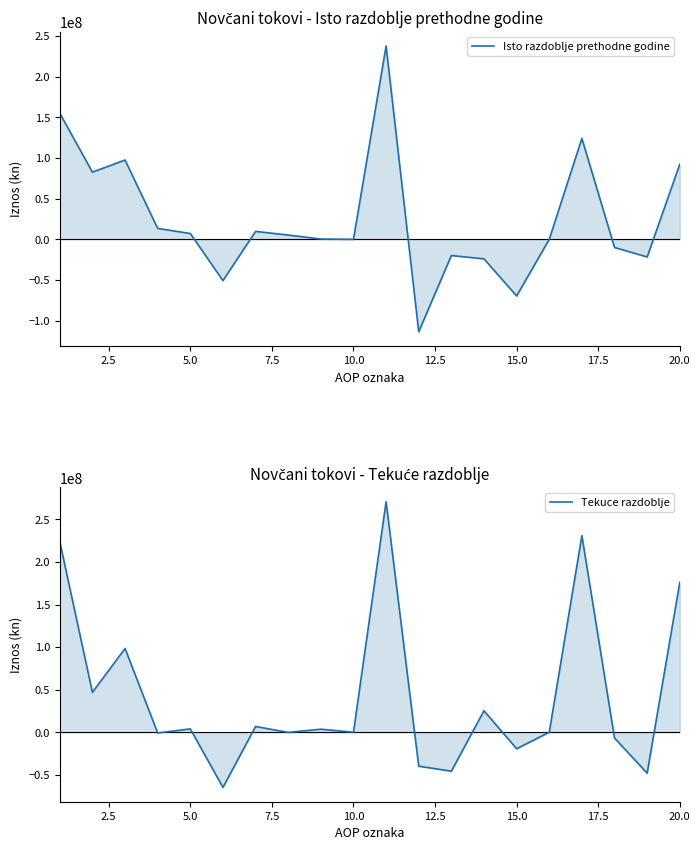

What is the value of the Tekuce razdoblje point at the 5th from the left?

3952267